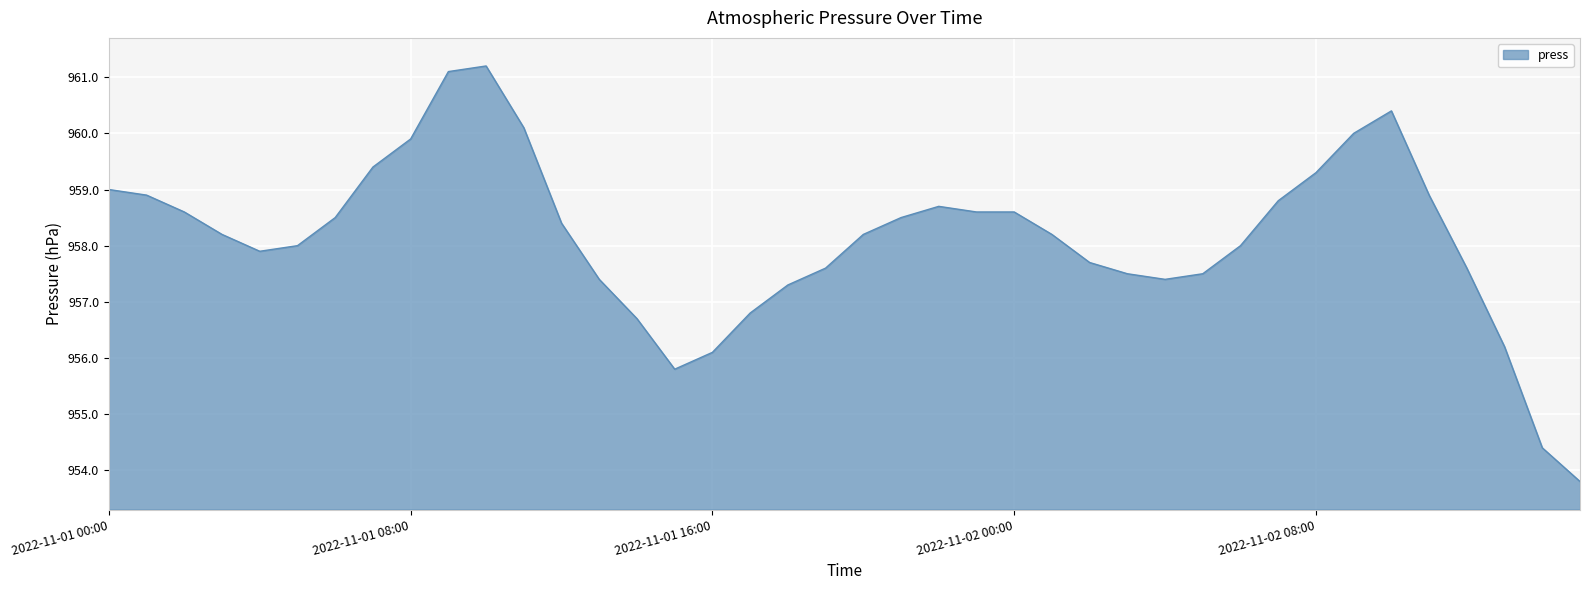

What is the smallest value displayed?

953.8